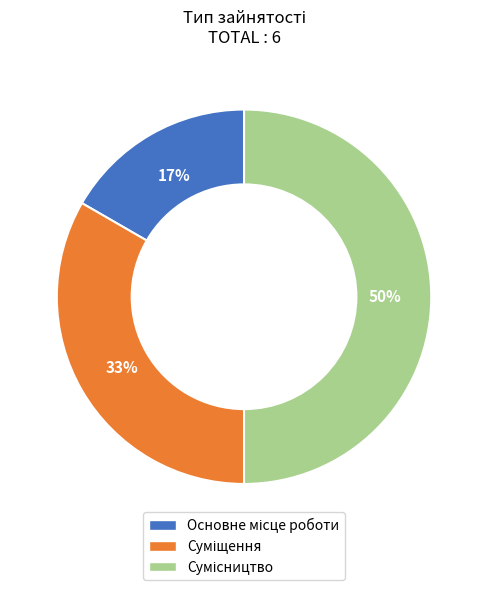

To the nearest percent, what is the average slice percentage?

33%